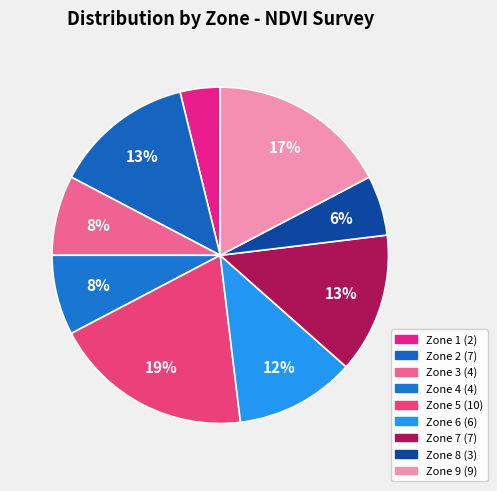

Which has a higher value, Zone 1 or Zone 3?

Zone 3